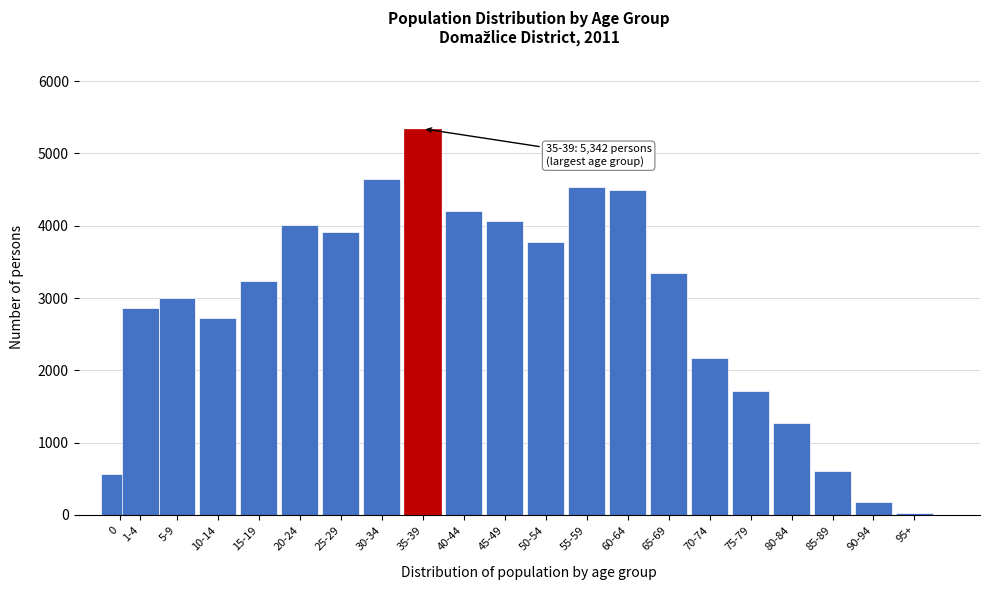

Reading left to right, extract all data points from this chart.

0=571	1-4=2863	5-9=3003	10-14=2731	15-19=3232	20-24=4012	25-29=3919	30-34=4644	35-39=5342	40-44=4203	45-49=4062	50-54=3772	55-59=4538	60-64=4497	65-69=3347	70-74=2178	75-79=1713	80-84=1271	85-89=610	90-94=186	95+=33